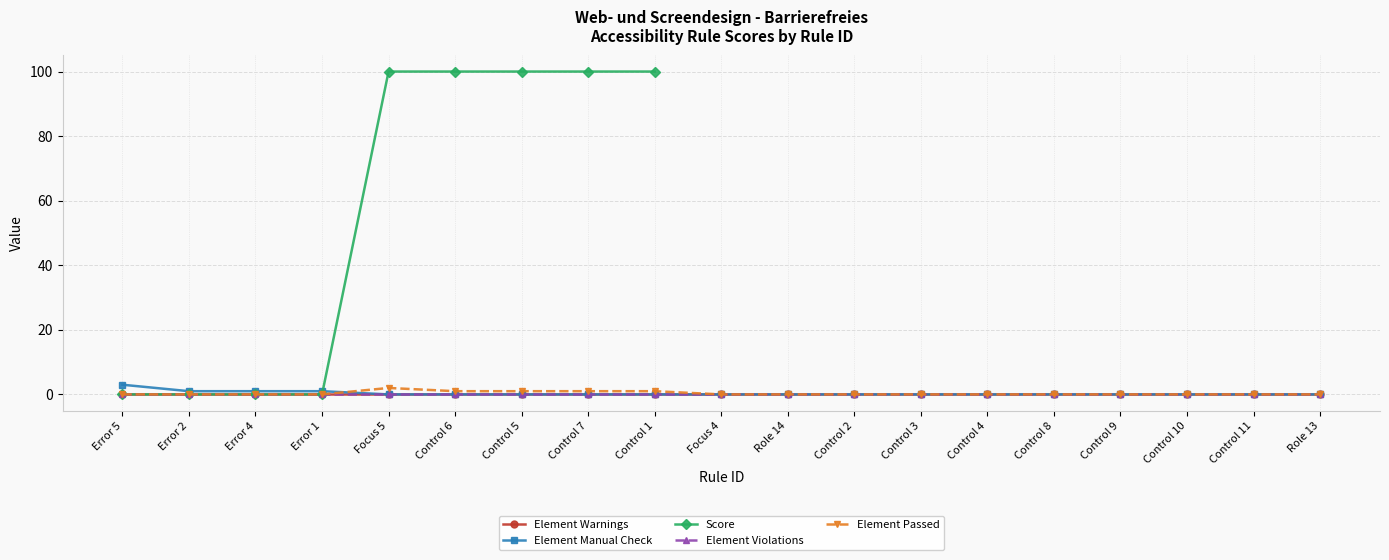

Is the value of Score at Focus 5 greater than the value of Element Violations at Error 2?

Yes